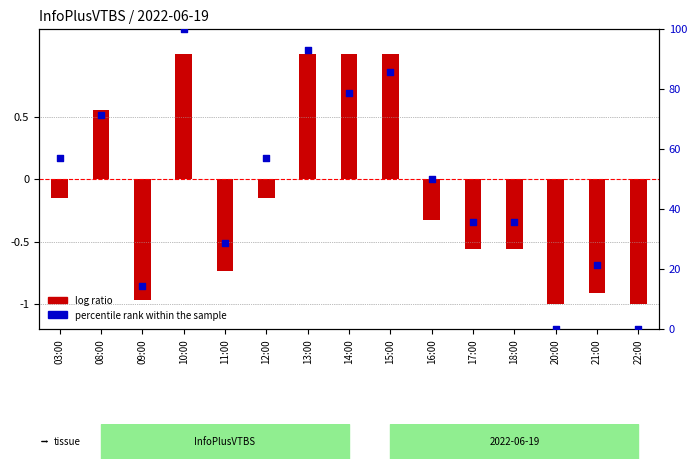

Which series has the largest total across all categories?

percentile rank within the sample